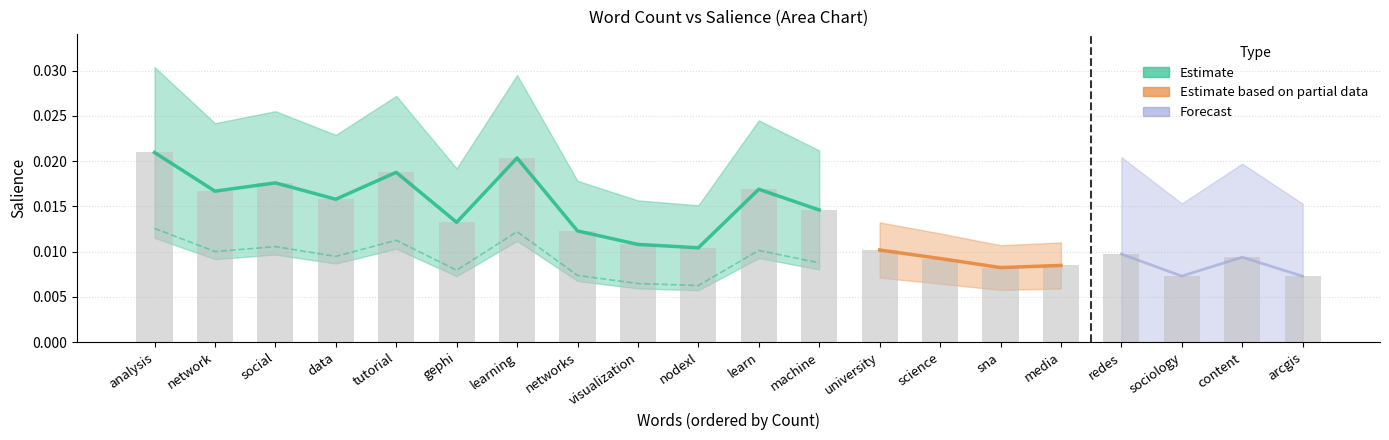

How many bars are there in total?

20